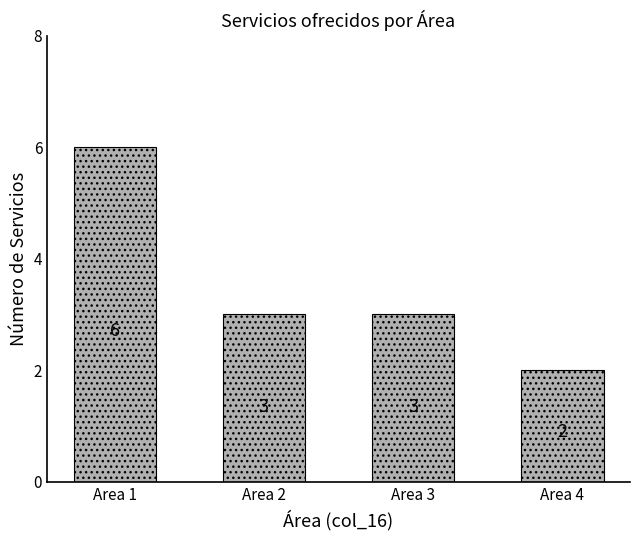

The chart shows a value of 3 at Area 2. True or false?

True